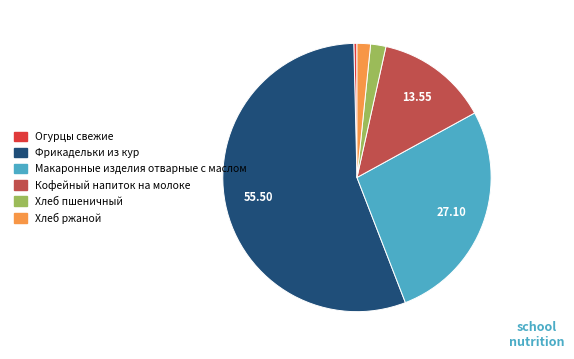

The Огурцы свежие slice represents 0% of the pie. True or false?

True